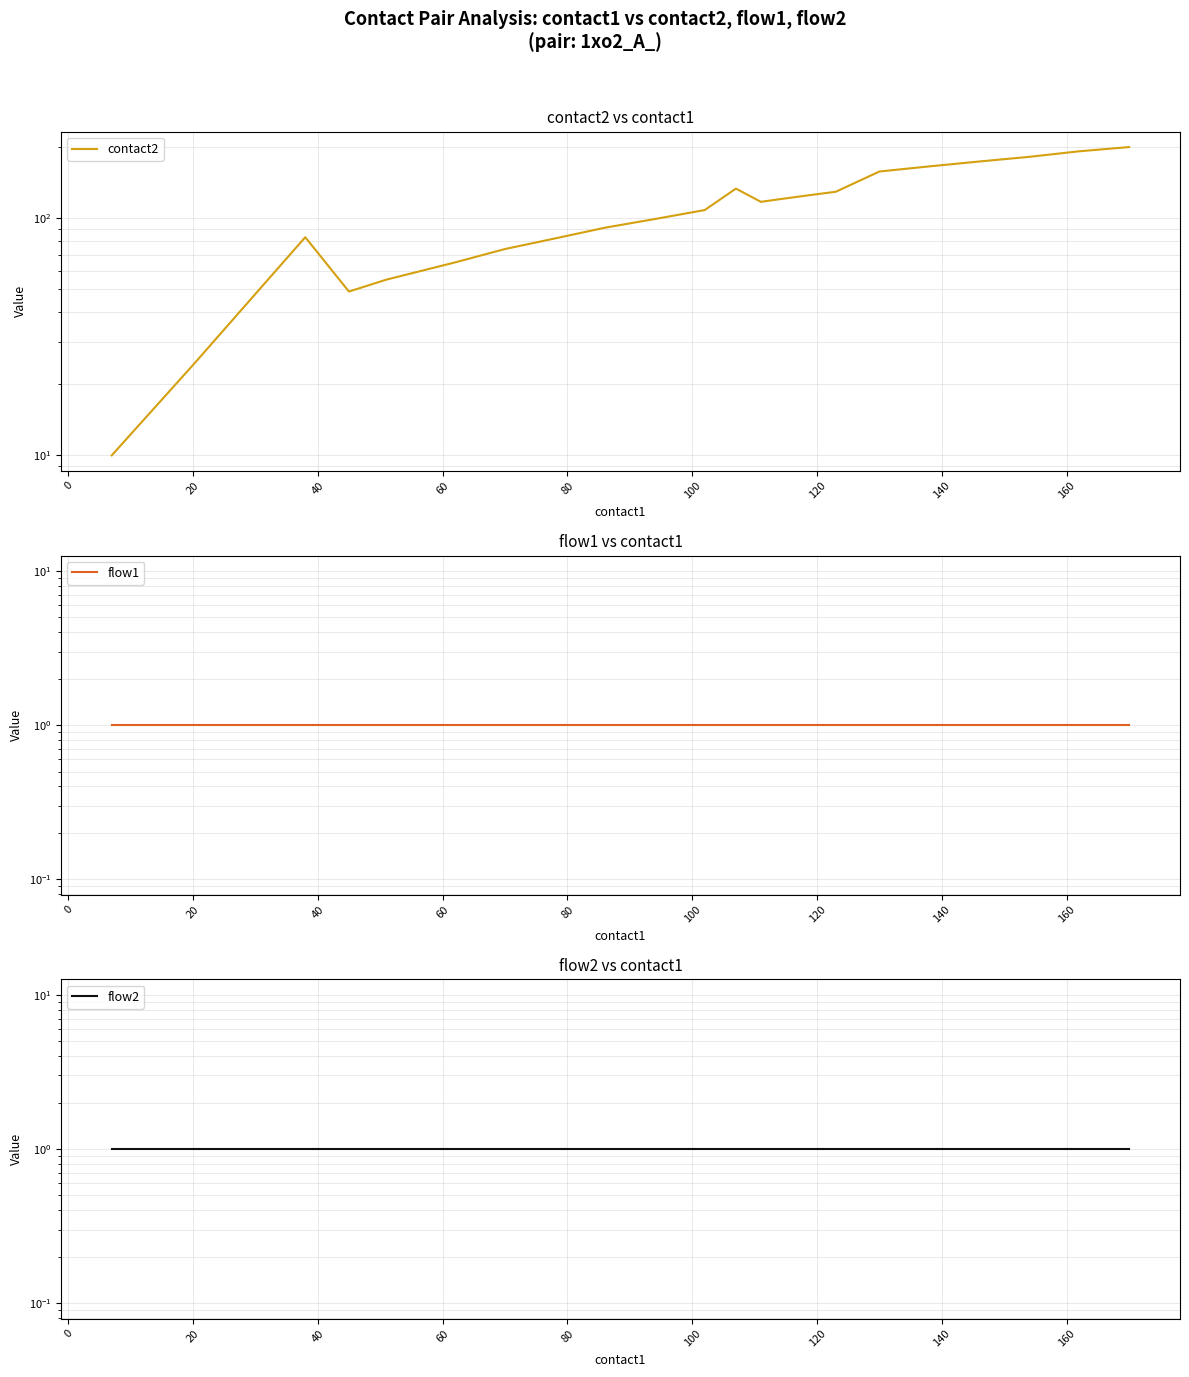

Count the number of data series in this chart.

3